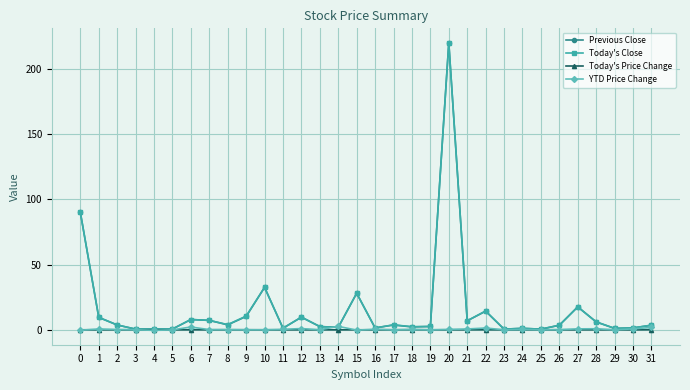

What are all the series names shown in the legend?

Previous Close, Today's Close, Today's Price Change, YTD Price Change